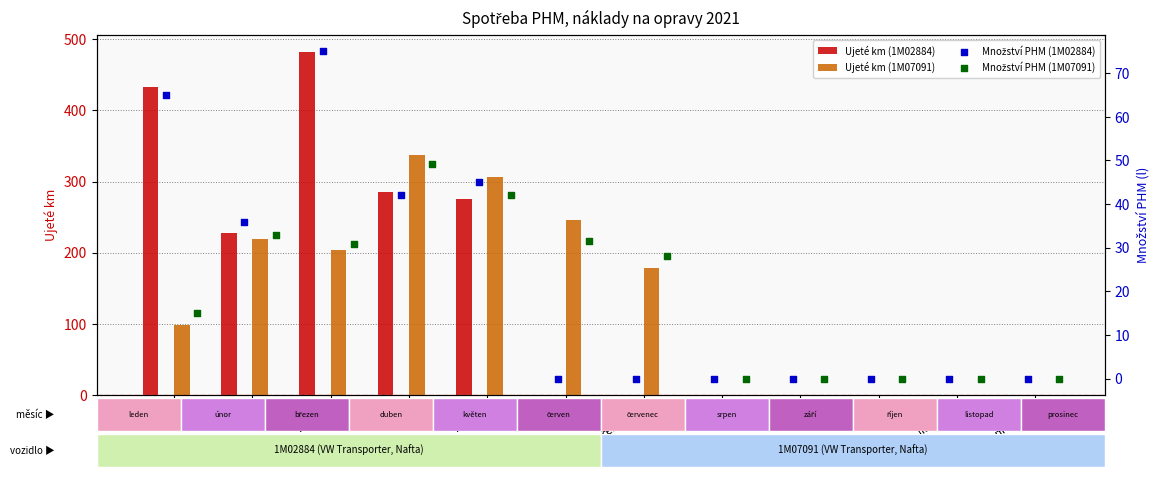

Is the value of Ujeté km (1M07091) at březen greater than the value of Ujeté km (1M02884) at srpen?

Yes